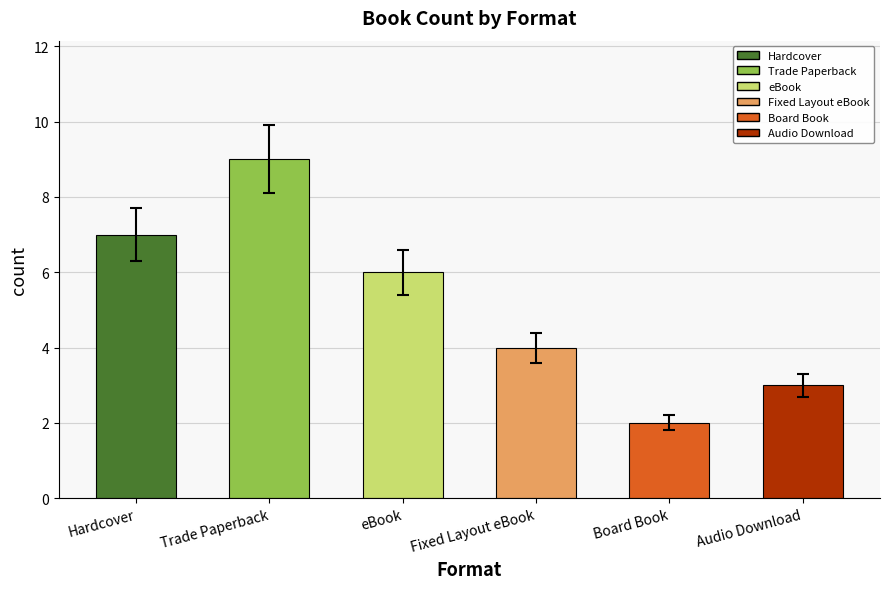

How many series are shown in this chart?

1